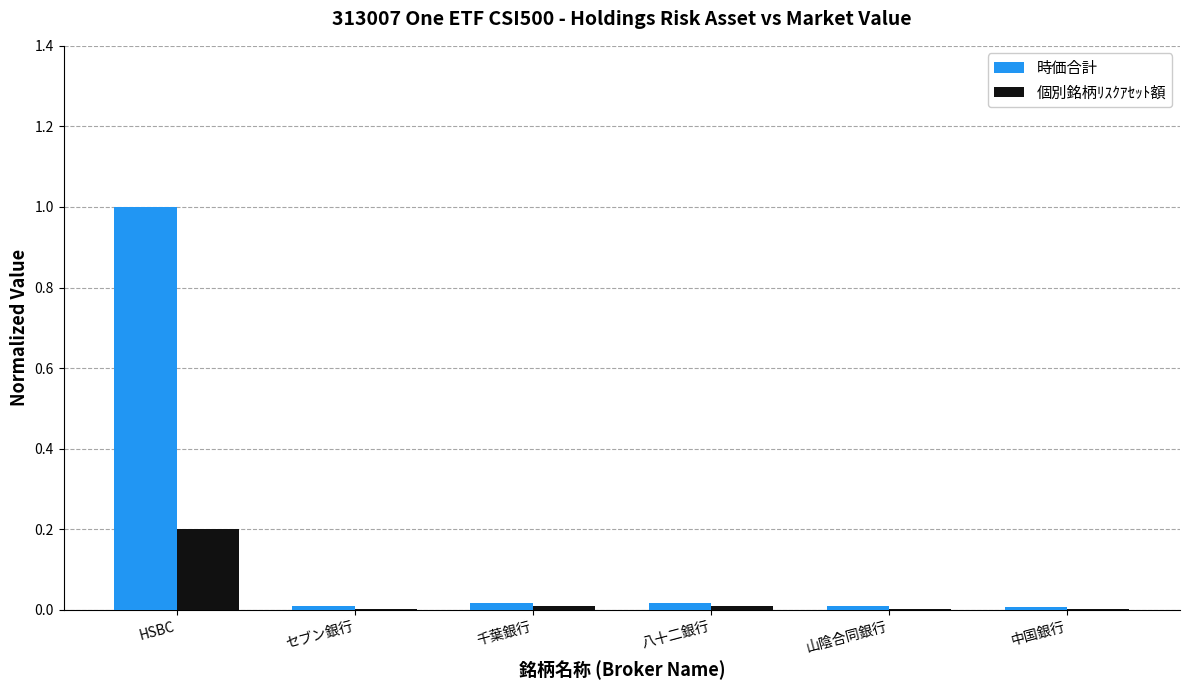

Which series has the largest total across all categories?

時価合計